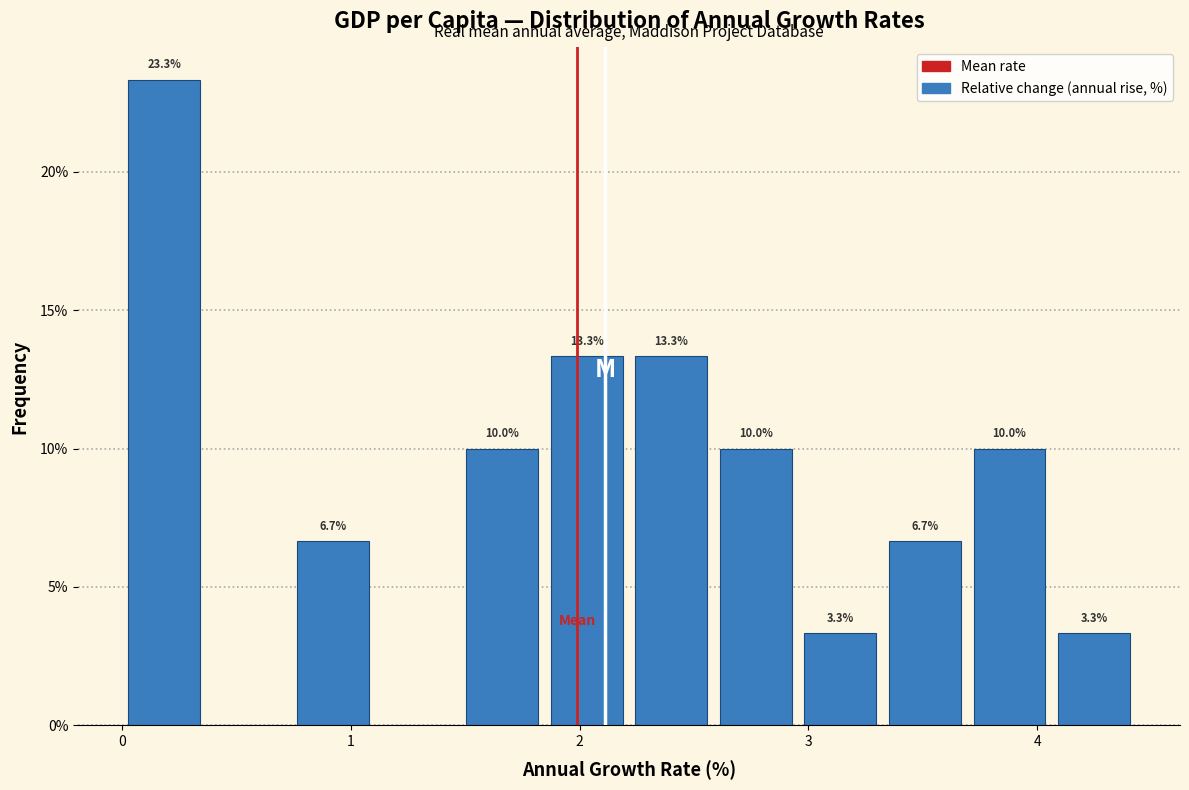

Read against the x-axis, roughly where is the centre of the tallest bar?

0.2